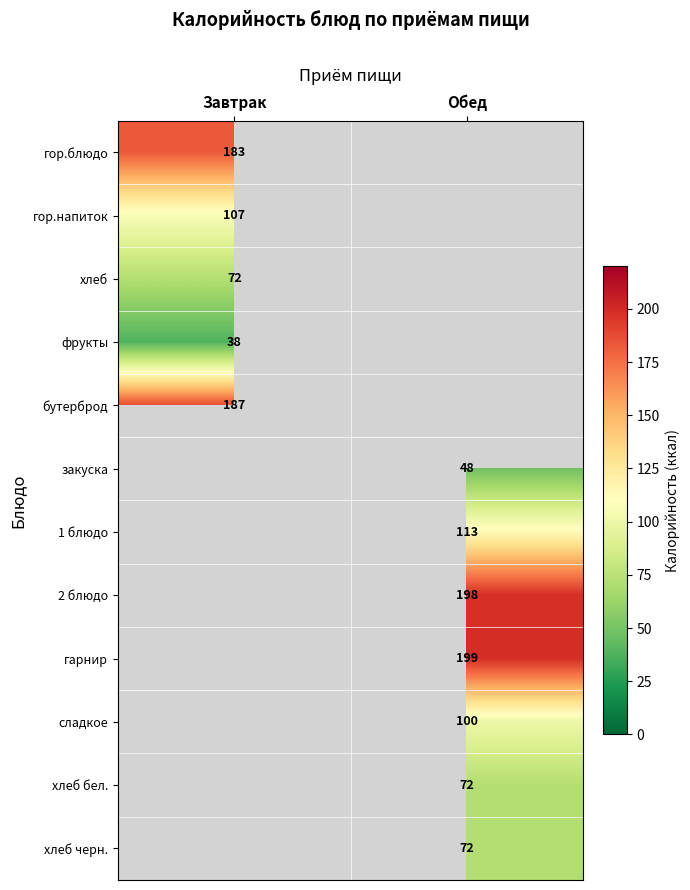

The бутерброд series shows 187 at Завтрак. True or false?

True